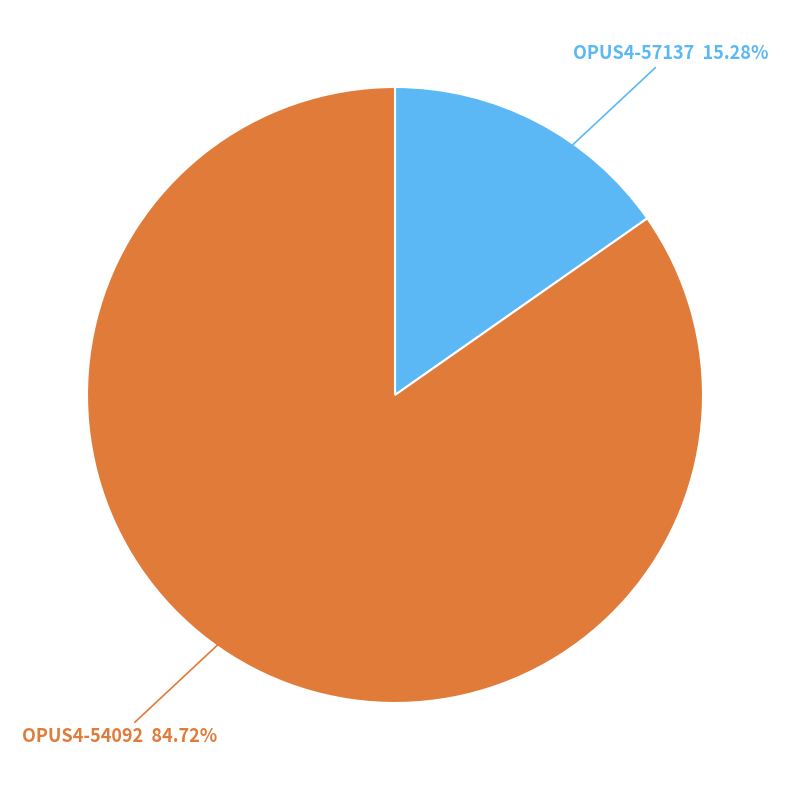

To the nearest percent, what is the difference between the OPUS4-54092 and OPUS4-57137 slice percentages?

69%